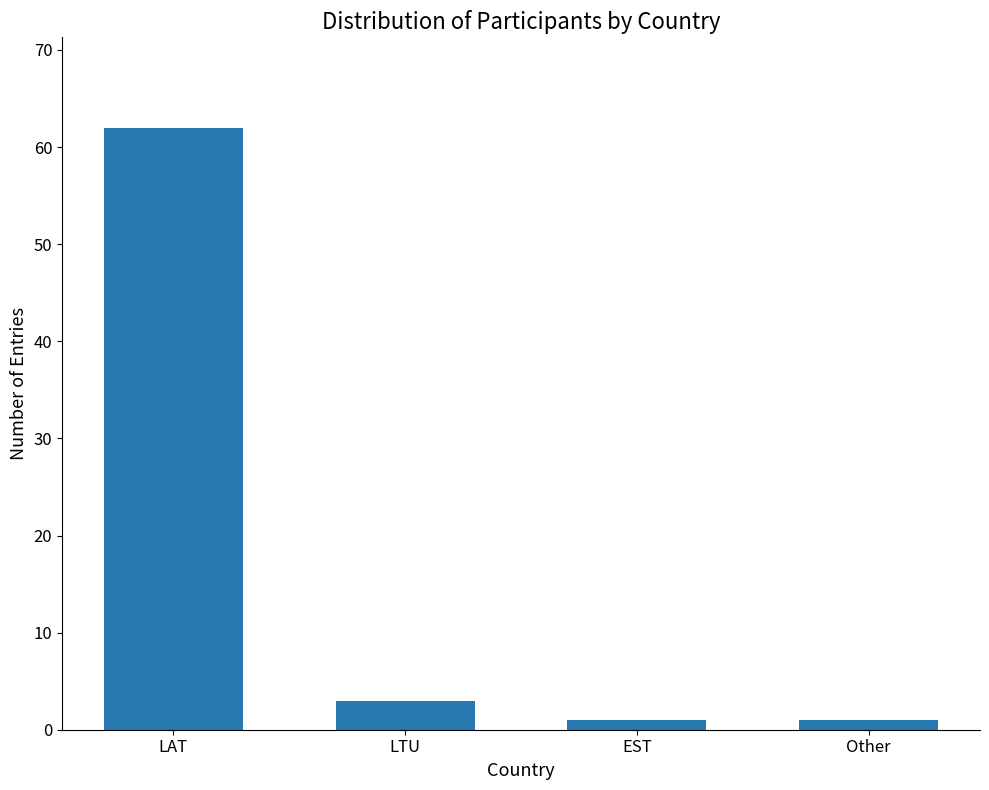

Which has a higher value, LTU or EST?

LTU